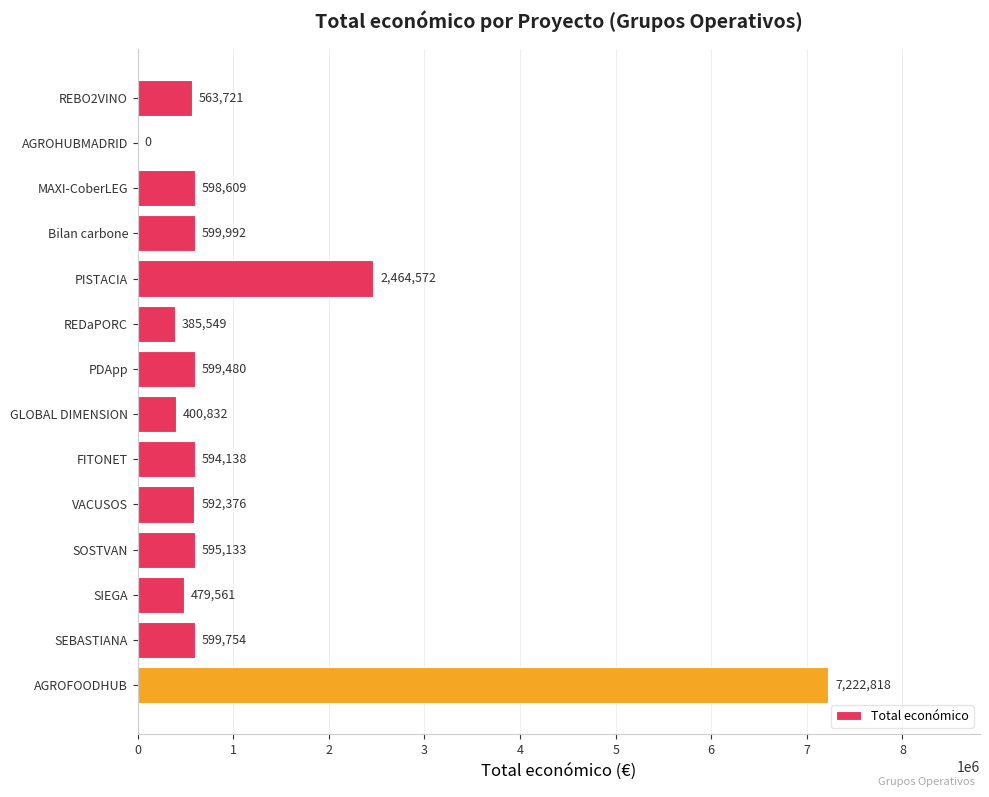

How many values are above zero?

13